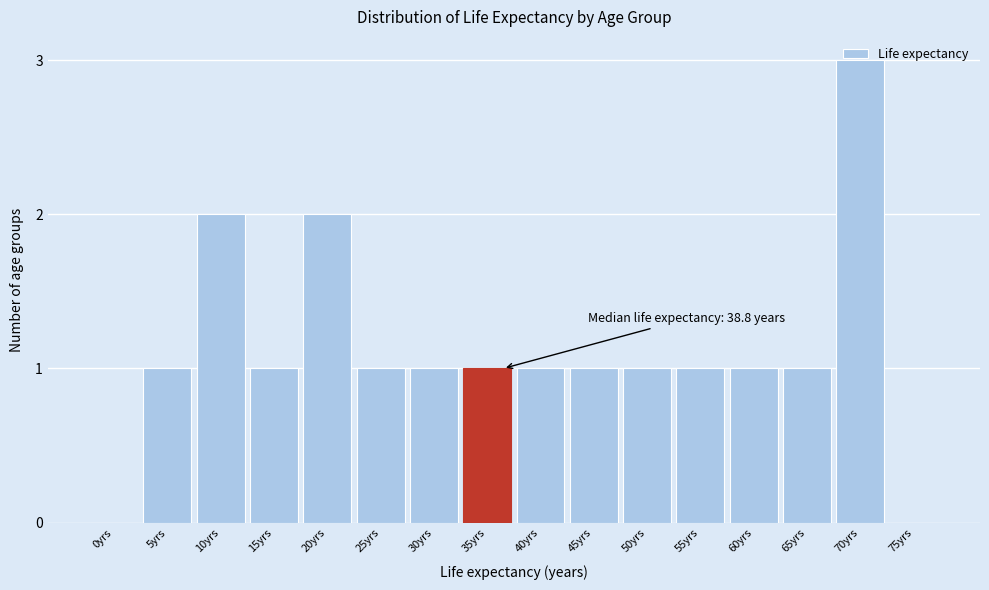

Which category has the highest value across all series?

70yrs